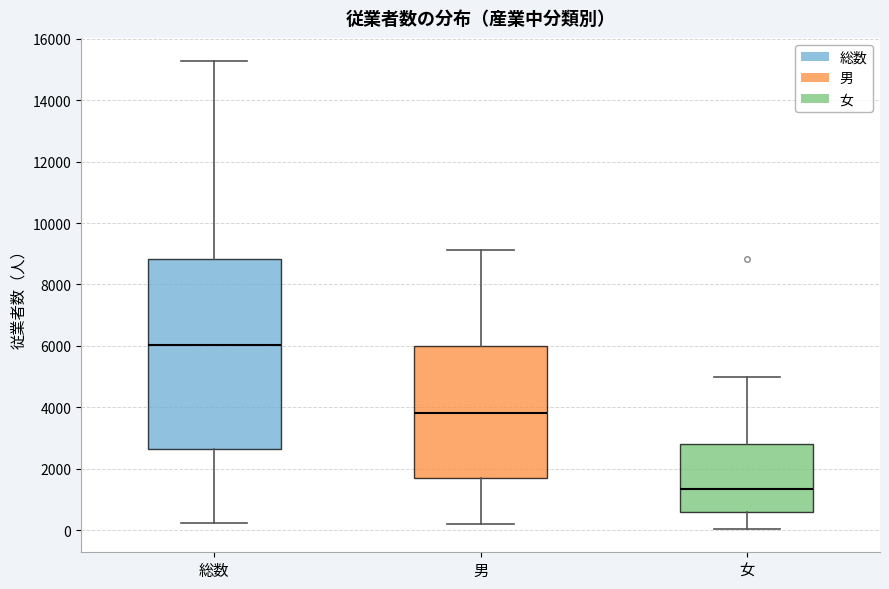

Reading left to right, transcribe this box plot: for each box, give where its median line is, the range the box spans, and where its two whiskers end, as read against the y-axis. The values are not printed on the chart, so give them approximately, as read against the axis.

総数: median 6000, box 2600 to 8800, whiskers 200 to 15200
男: median 3800, box 1600 to 6000, whiskers 200 to 9200
女: median 1400, box 600 to 2800, whiskers 0 to 5000